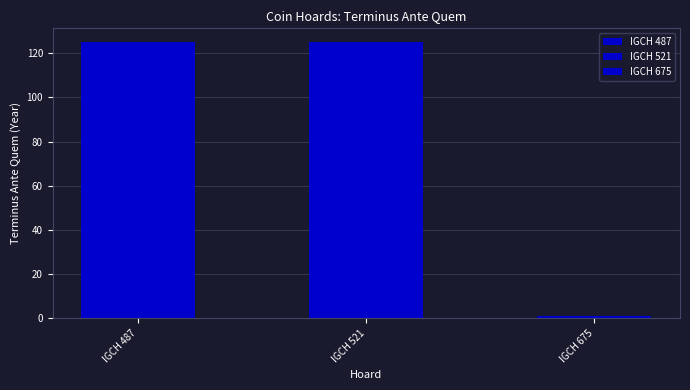

Between IGCH 521 and IGCH 487, which is larger?

IGCH 521